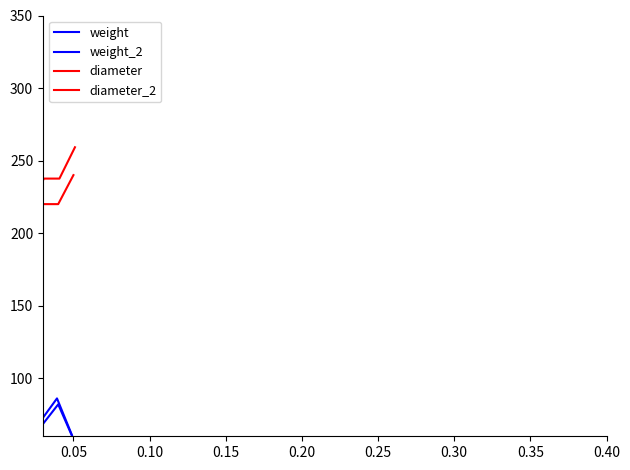

What is the sum of all diameter_2 values?

950.4